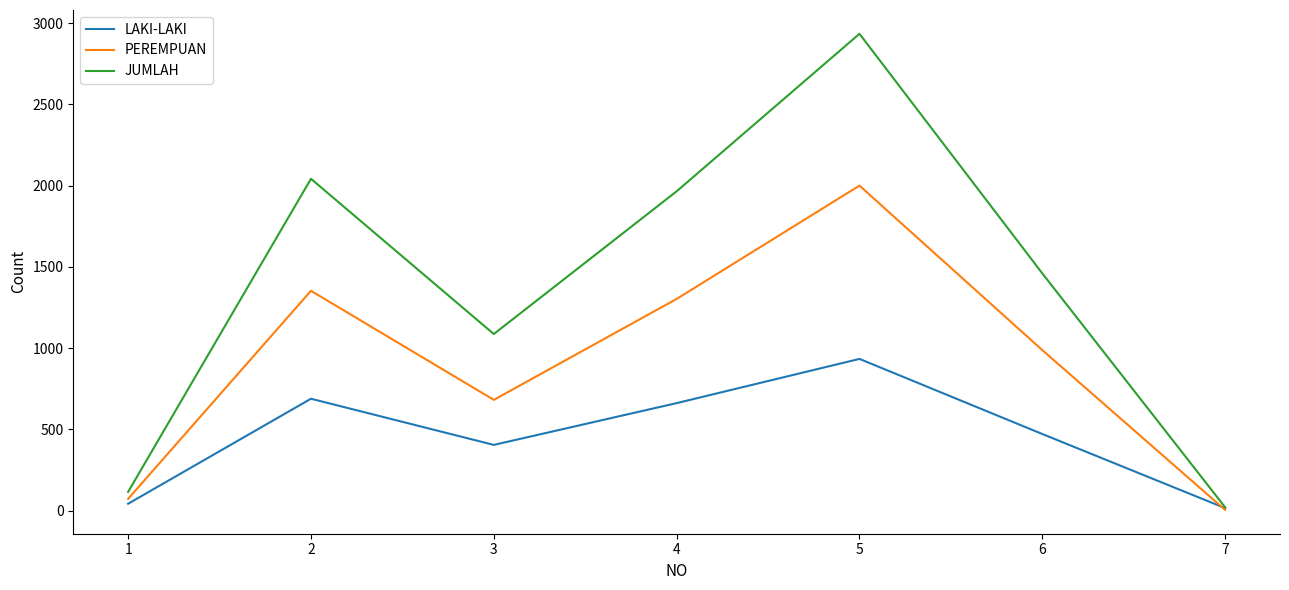

Is it true that JUMLAH equals 1087 at 3?

True